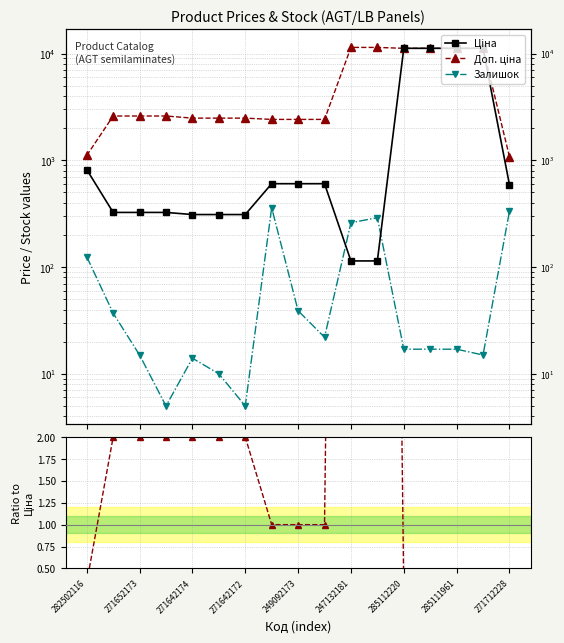

What position from the right is 15?

2